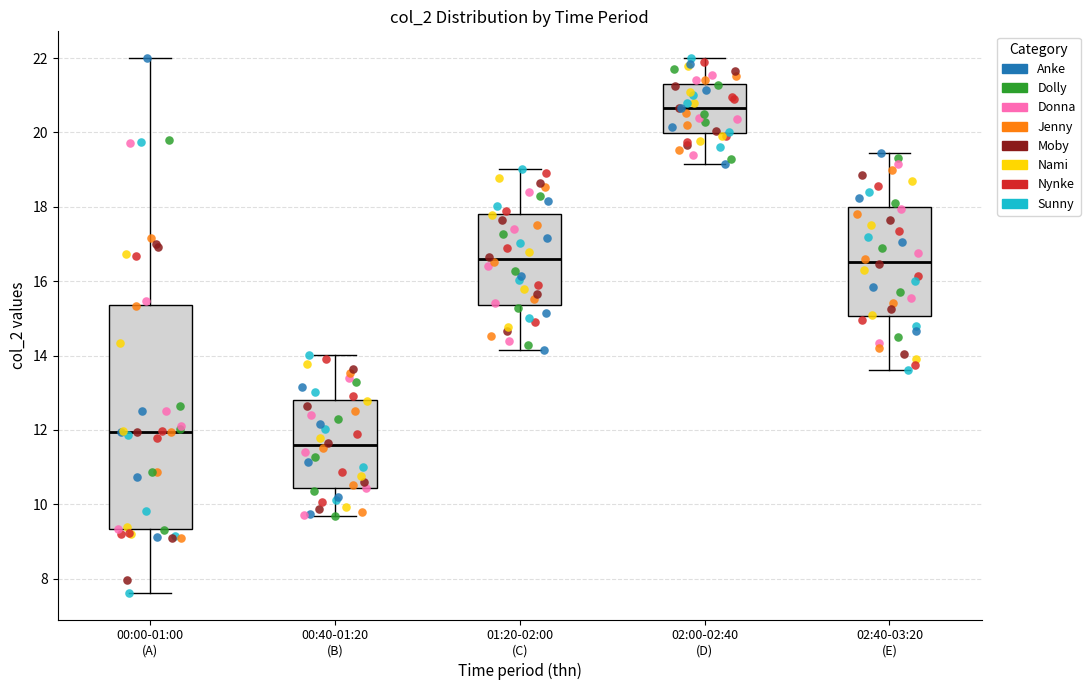

Reading left to right, read every box against the y-axis: the position of its median line, the range the box covers, and the ends of its whiskers. The values are not printed on the chart, so give them approximately, as read against the axis.

00:00-01:00 (A): median 12.0, box 9.4 to 15.4, whiskers 7.6 to 22.0
00:40-01:20 (B): median 11.6, box 10.4 to 12.8, whiskers 9.6 to 14.0
01:20-02:00 (C): median 16.6, box 15.4 to 17.8, whiskers 14.2 to 19.0
02:00-02:40 (D): median 20.6, box 20.0 to 21.4, whiskers 19.2 to 22.0
02:40-03:20 (E): median 16.6, box 15.0 to 18.0, whiskers 13.6 to 19.4